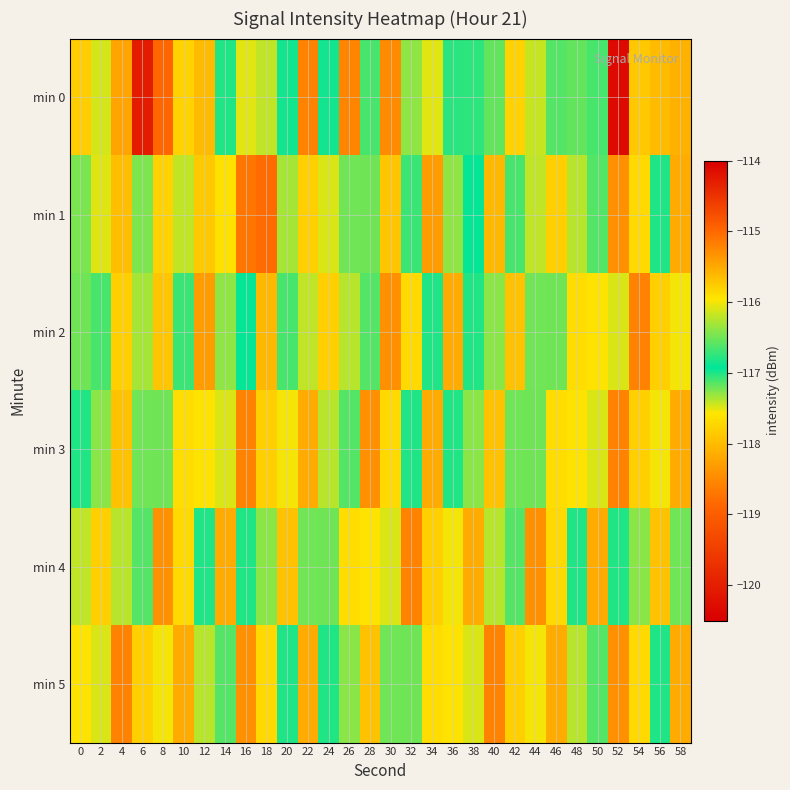

What is the total value across all series at 20?

-698.7